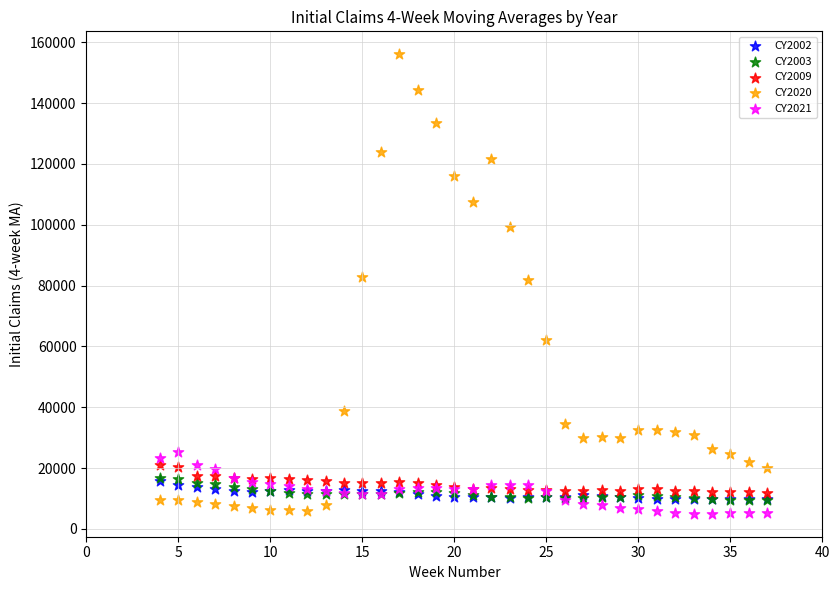

Which series has the largest Y range (max minus min)?

CY2020